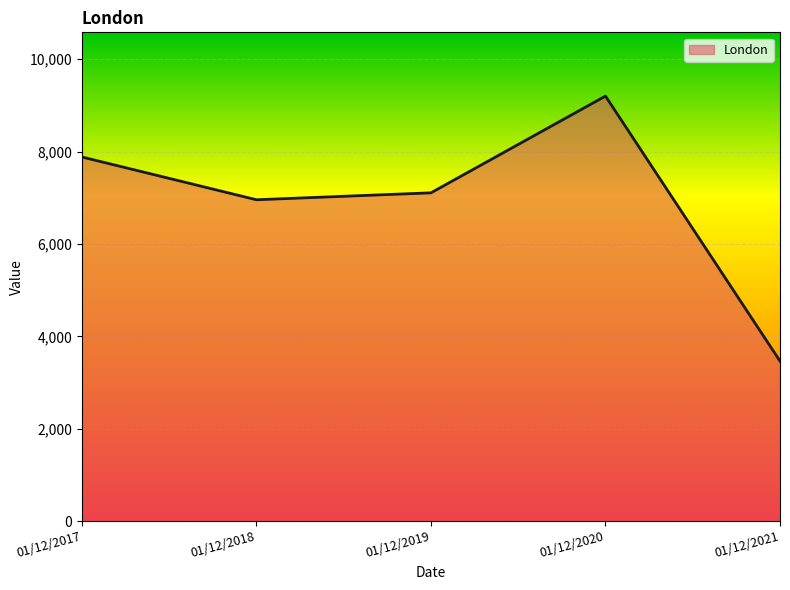

At which category does the data reach its first local valley?

01/12/2018